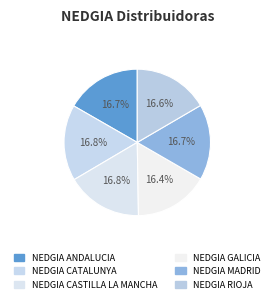

Count the number of slices in the pie.

6